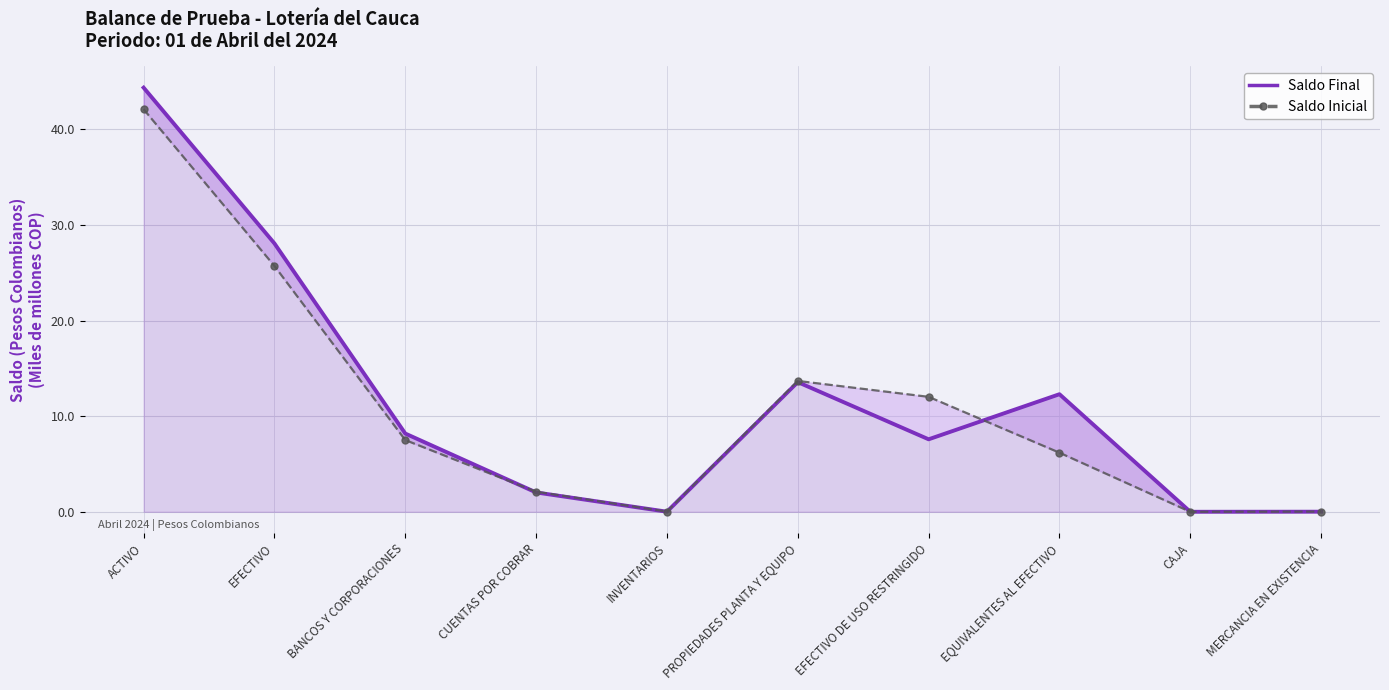

How many values in the Saldo Inicial series exceed 7?

5